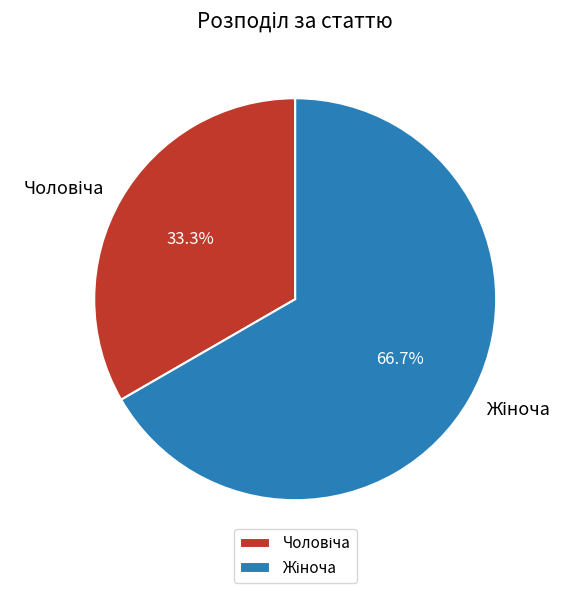

Rank the categories by value from lowest to highest.

Чоловіча, Жіноча